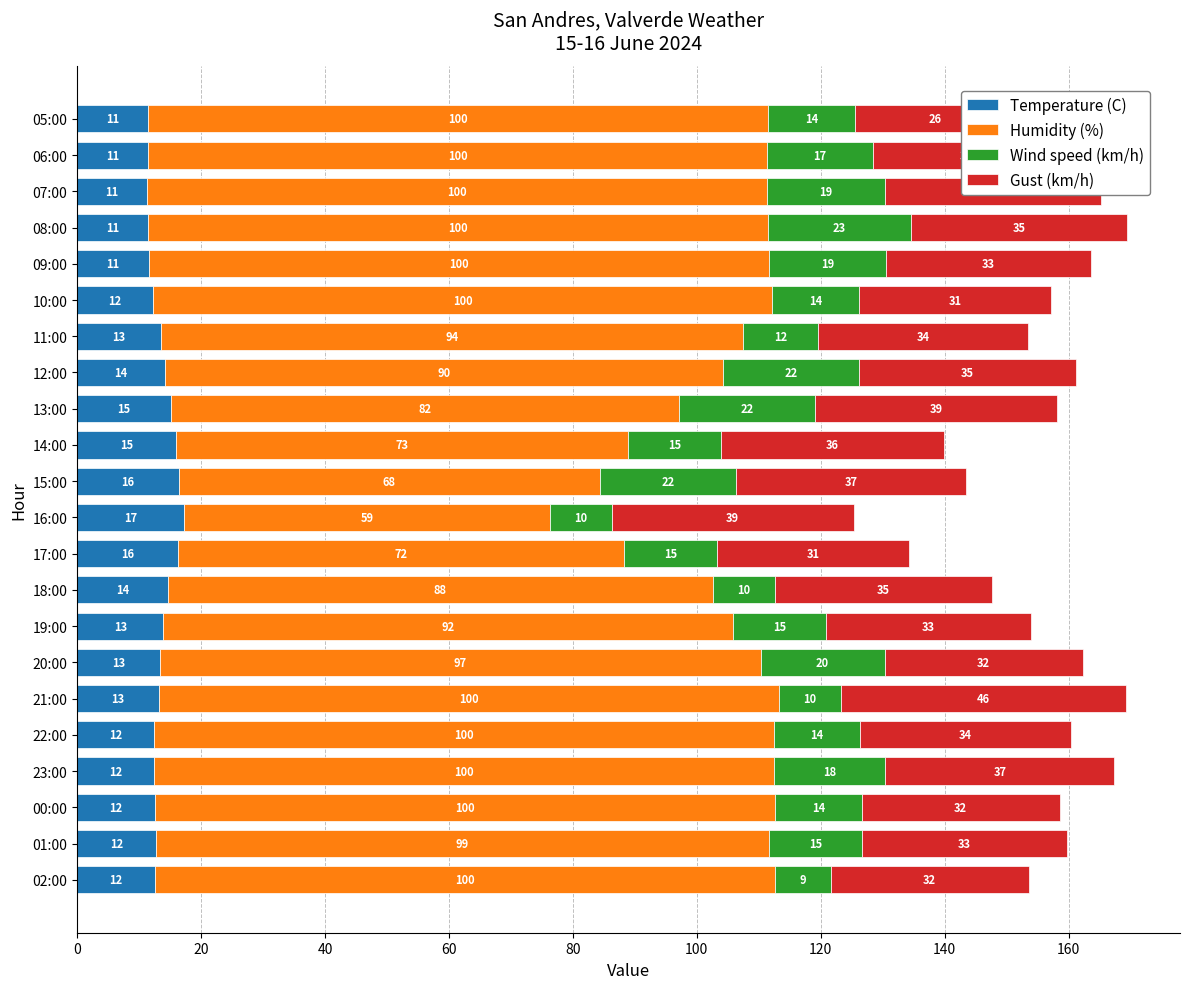

True or false: Humidity (%) has a value of 175.4 at 06:00.

False